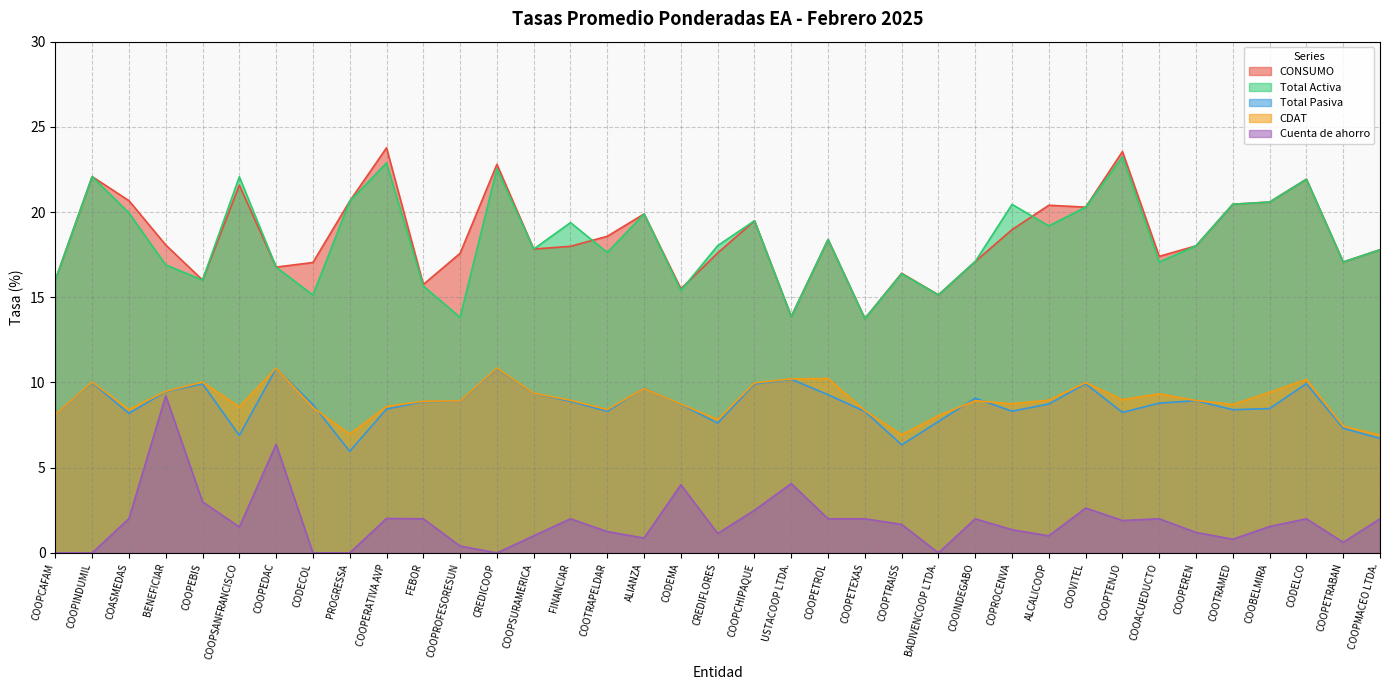

True or false: Total Pasiva has more than 2 points higher than both neighbors.

True